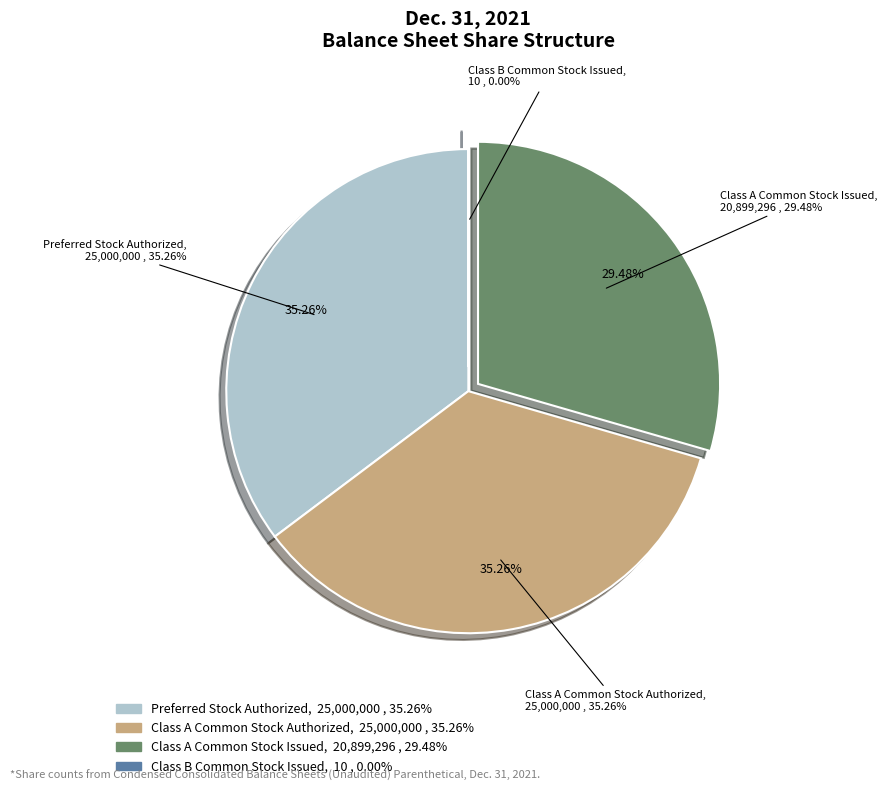

To the nearest percent, what is the difference between the Class A Common Stock Authorized and Class A Common Stock Issued slice percentages?

6%